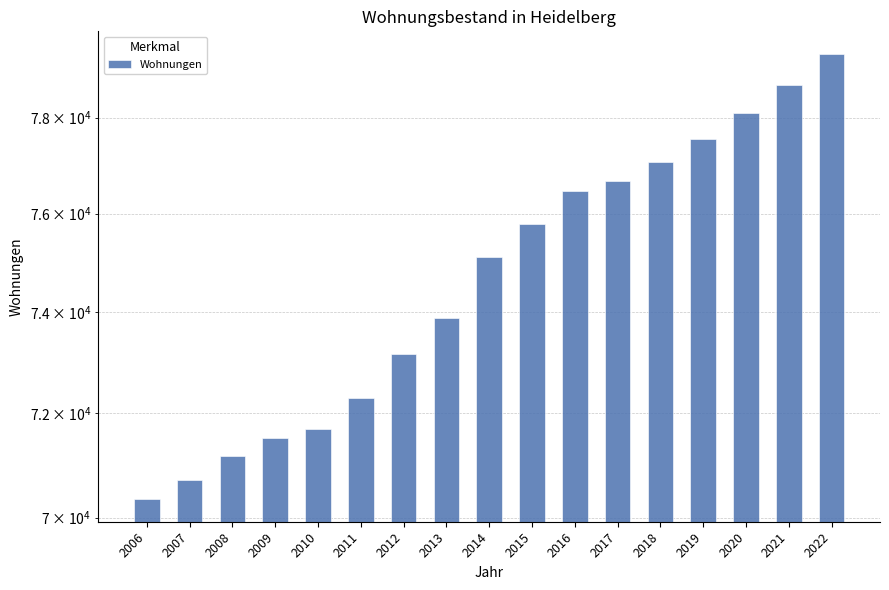

Is it true that the value at 2022 is 79364?

True